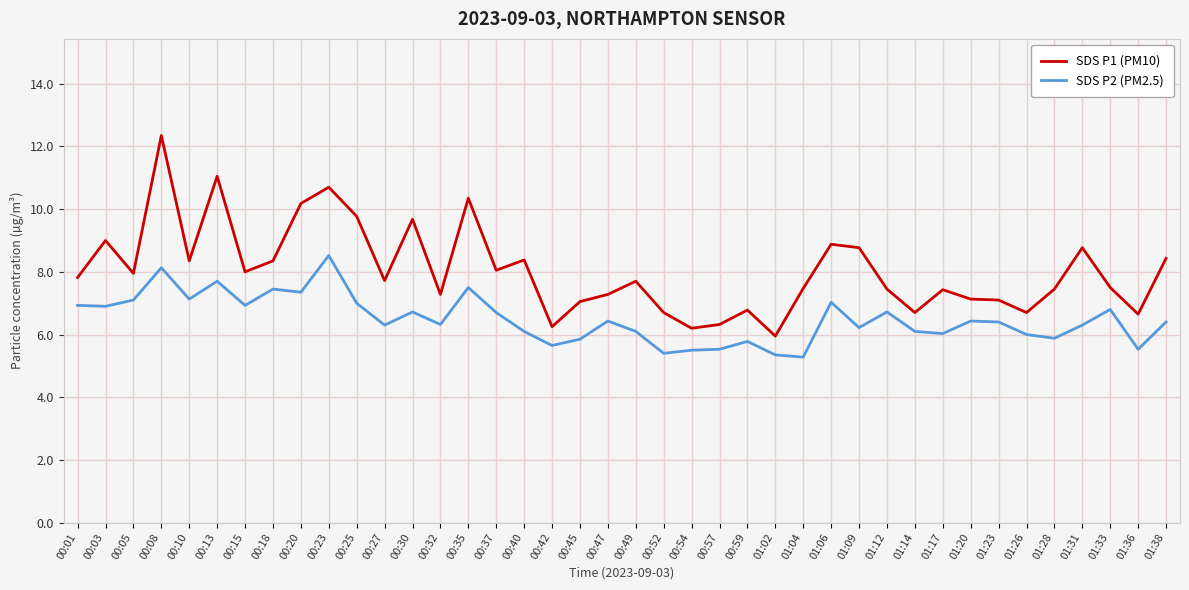

Which category has the highest value in the SDS P2 (PM2.5) series?

00:23